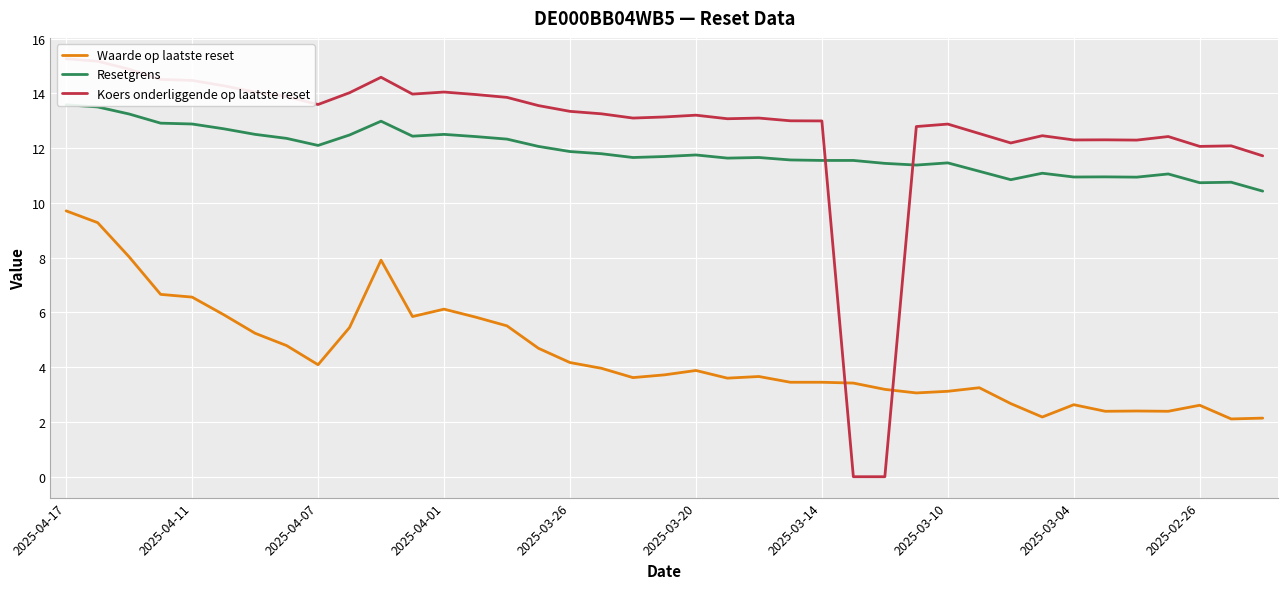

Which series has the widest spread of values?

Koers onderliggende op laatste reset